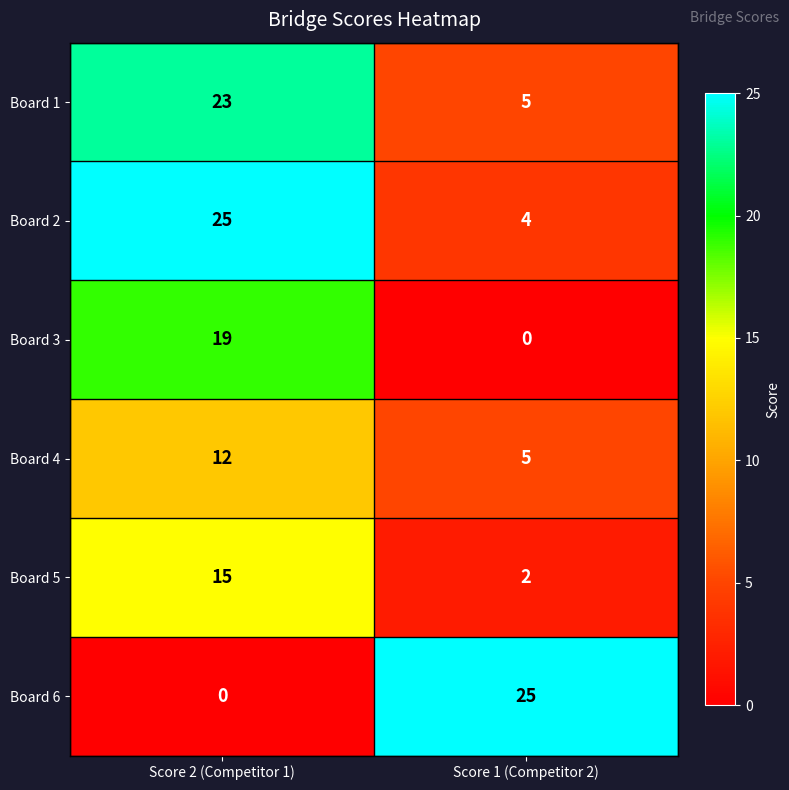

True or false: Board 5 has a value of 7 at Score 2 (Competitor 1).

False